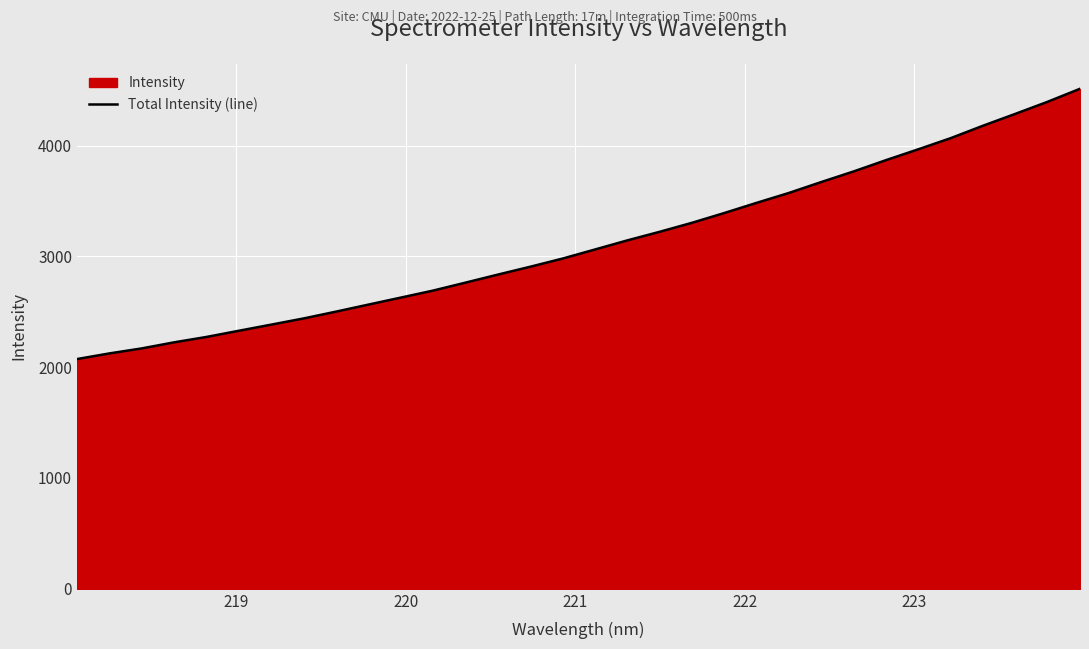

What is the difference between the maximum and minimum values?

2438.8